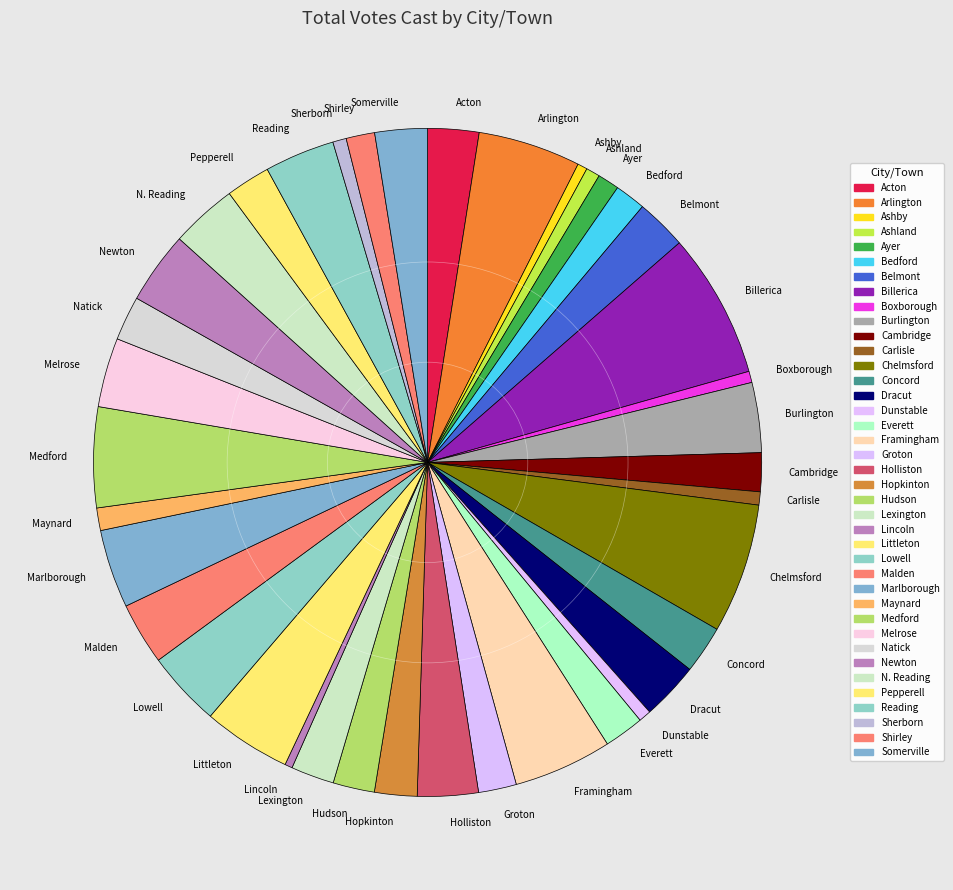

Is there any slice that represents more than half of the pie?

No